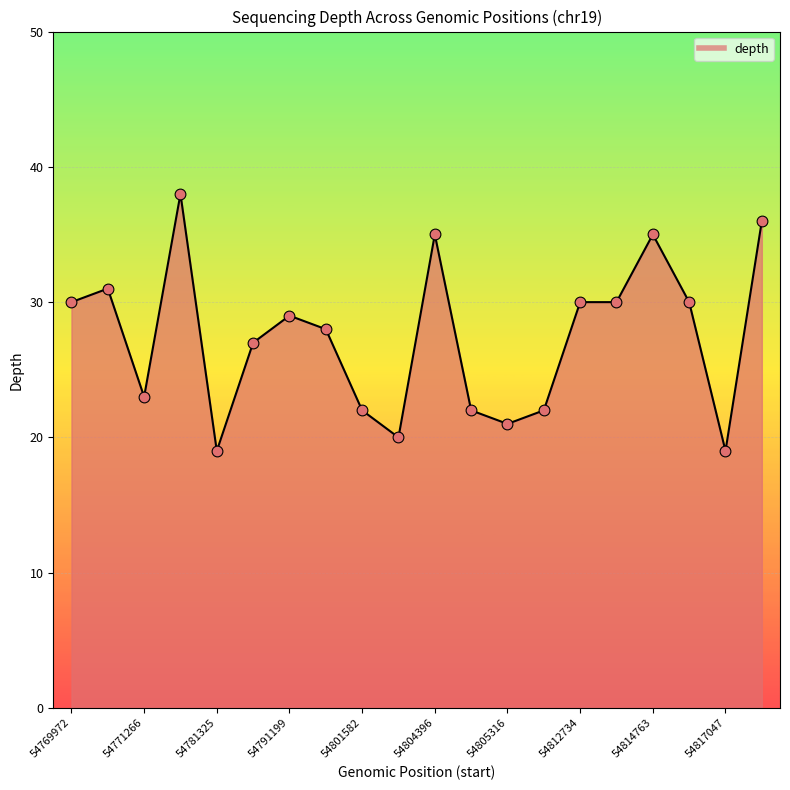

What is the greatest value displayed?

38